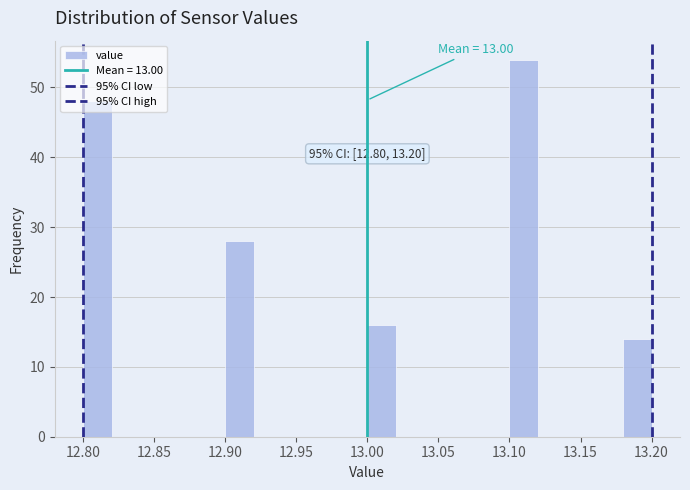

Over which range of the x-axis is the bar tallest?

13.10 to 13.12